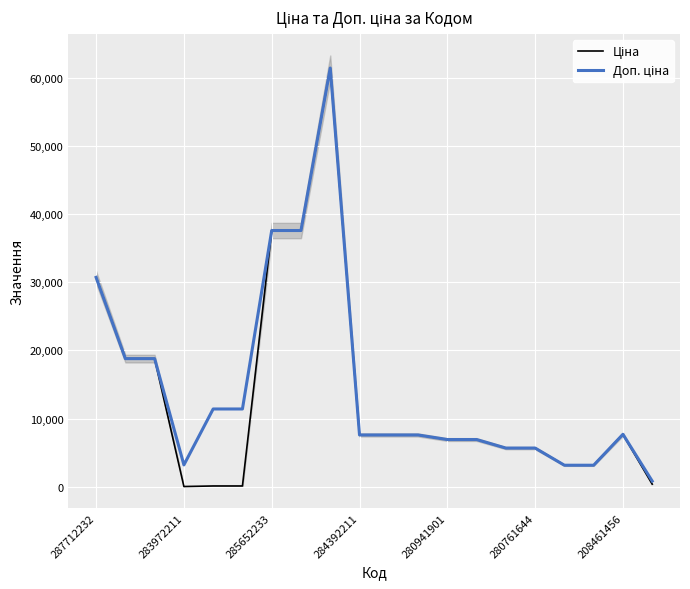

What is the maximum value shown in the chart?

61434.3